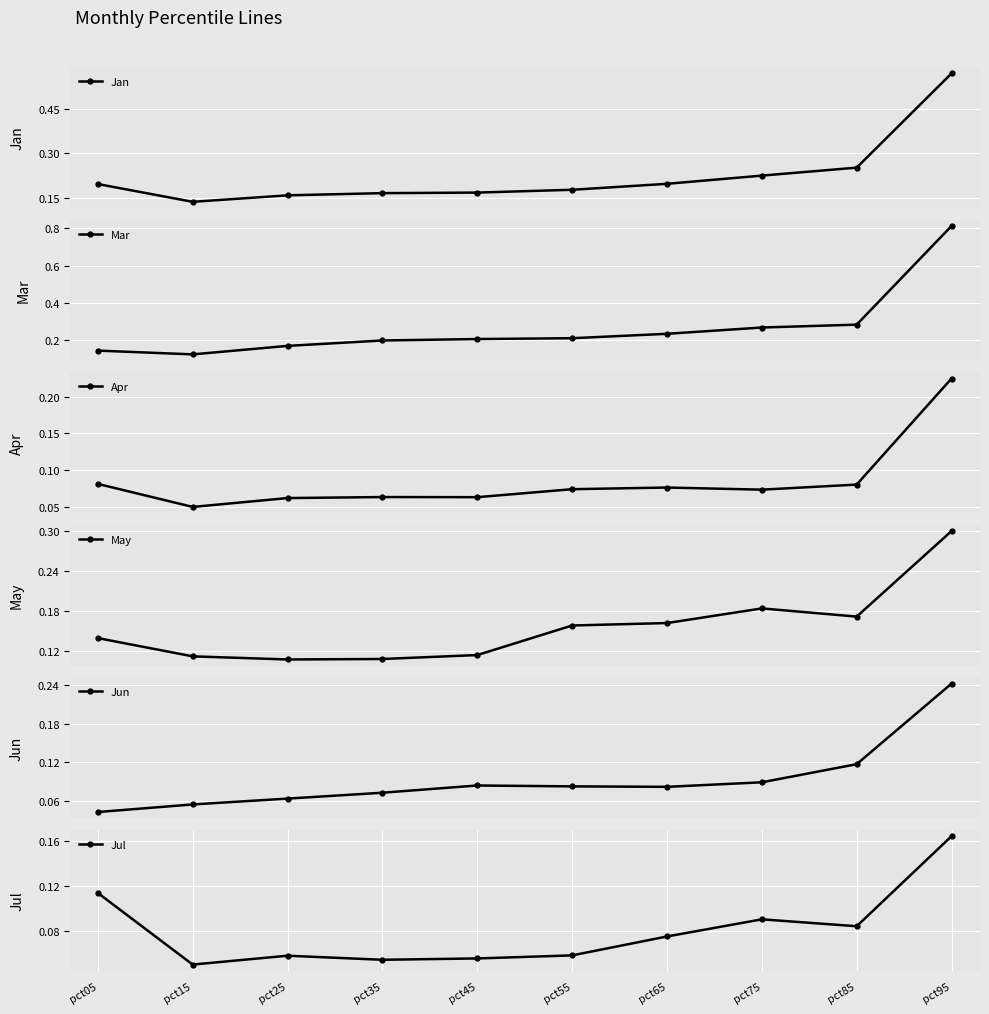

What is the value of the Apr point at the 3rd from the left?

0.1